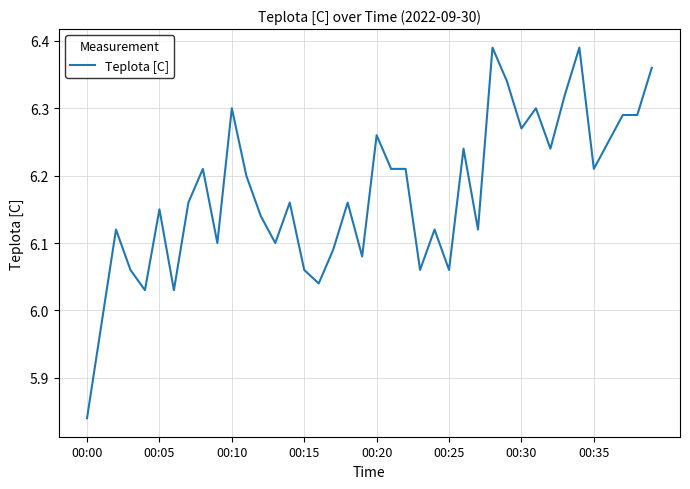

What is the greatest value displayed?

6.4